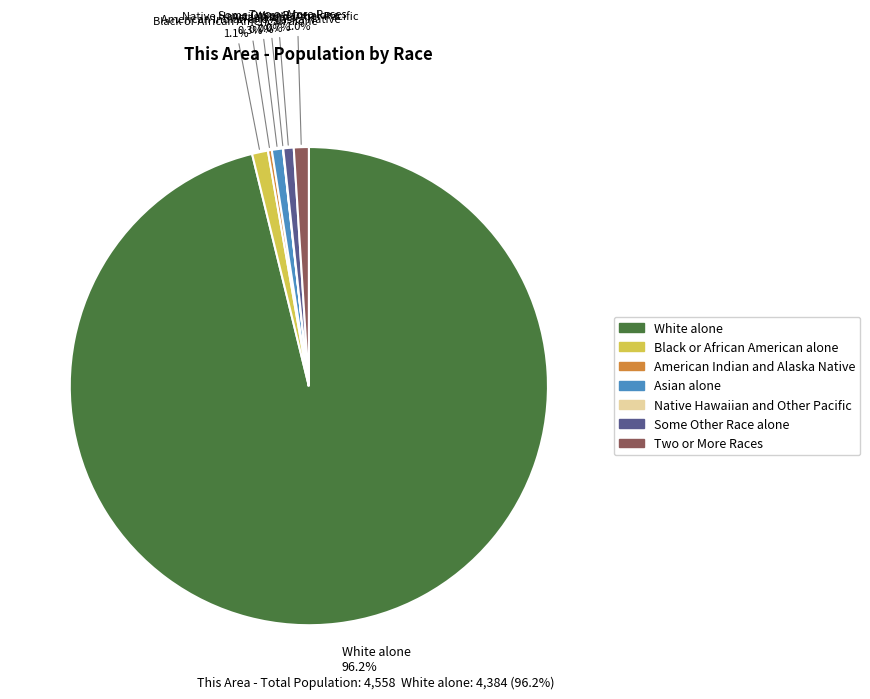

Is there a majority slice in this chart?

Yes